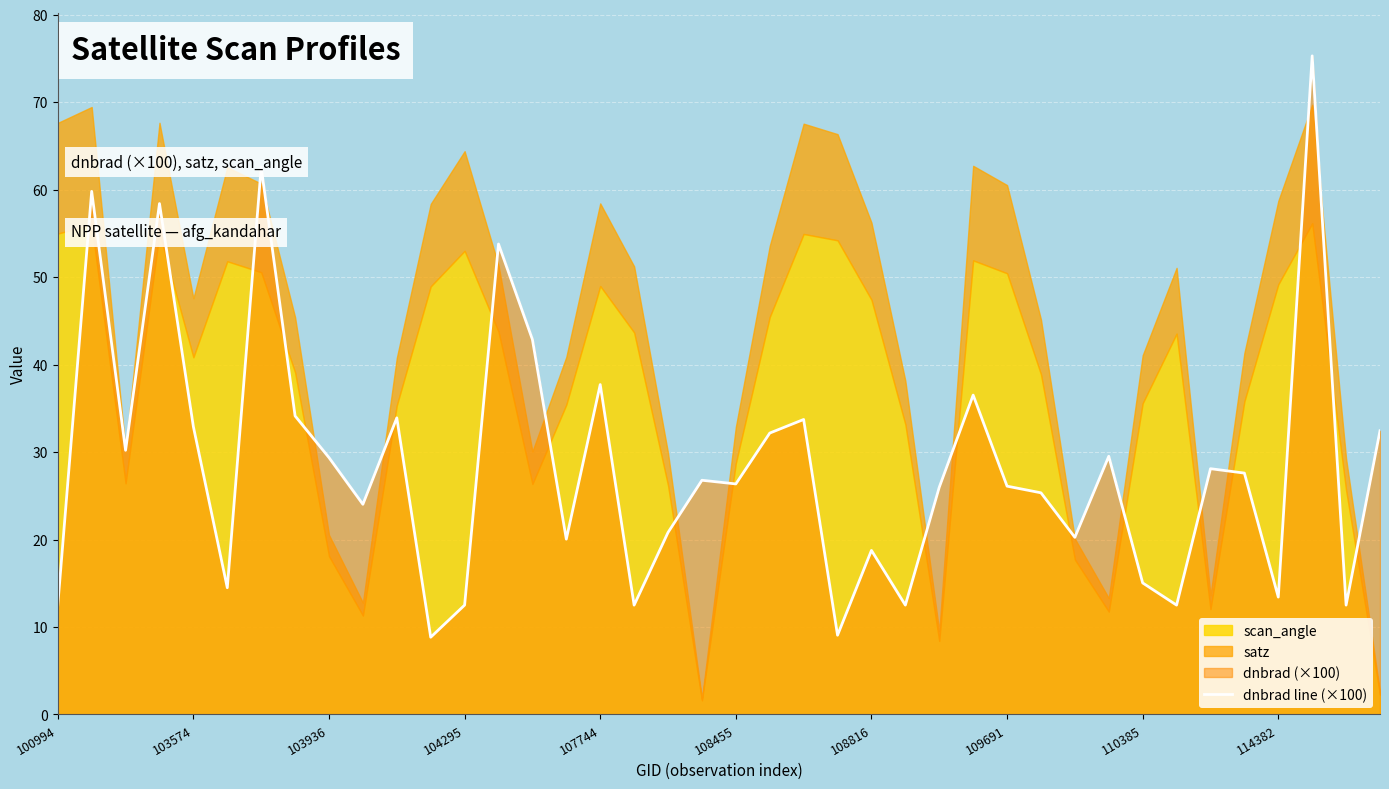

What is the lowest value of the dnbrad line (×100) series?

8.8